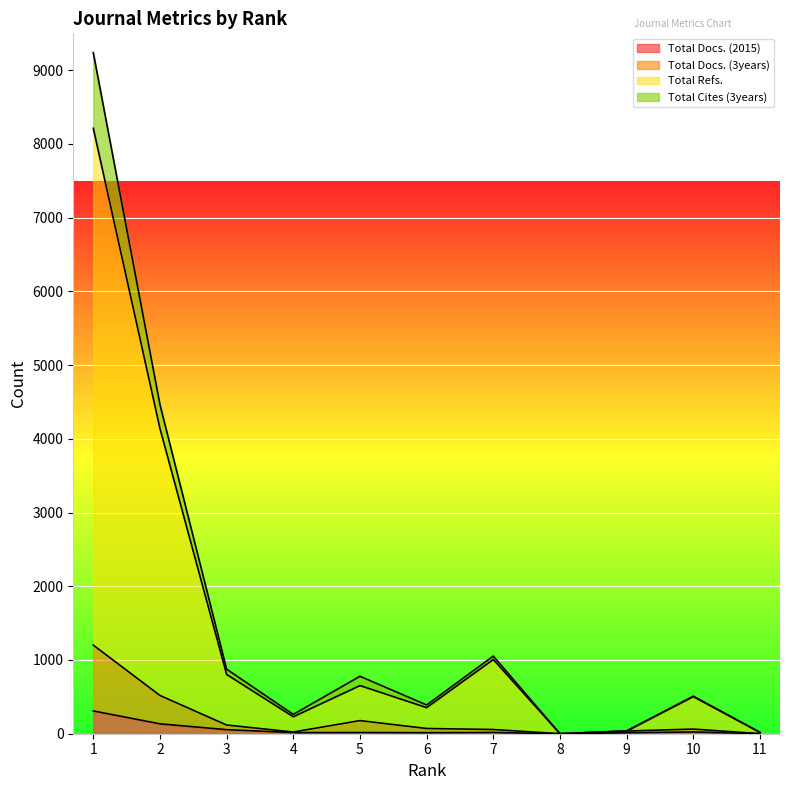

How many lines are shown in the chart?

4